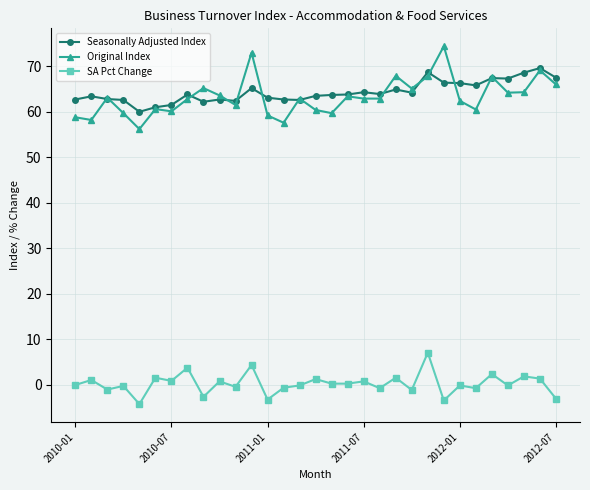

What is the value of the Seasonally Adjusted Index point at the 7th from the left?

61.5